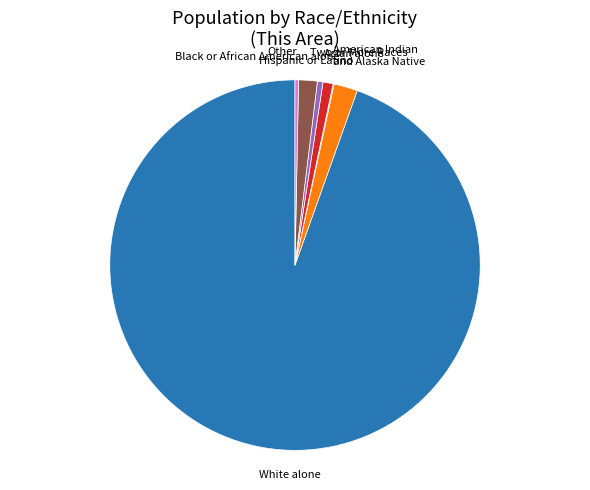

Is it true that Two or More Races is 10% of the pie?

False